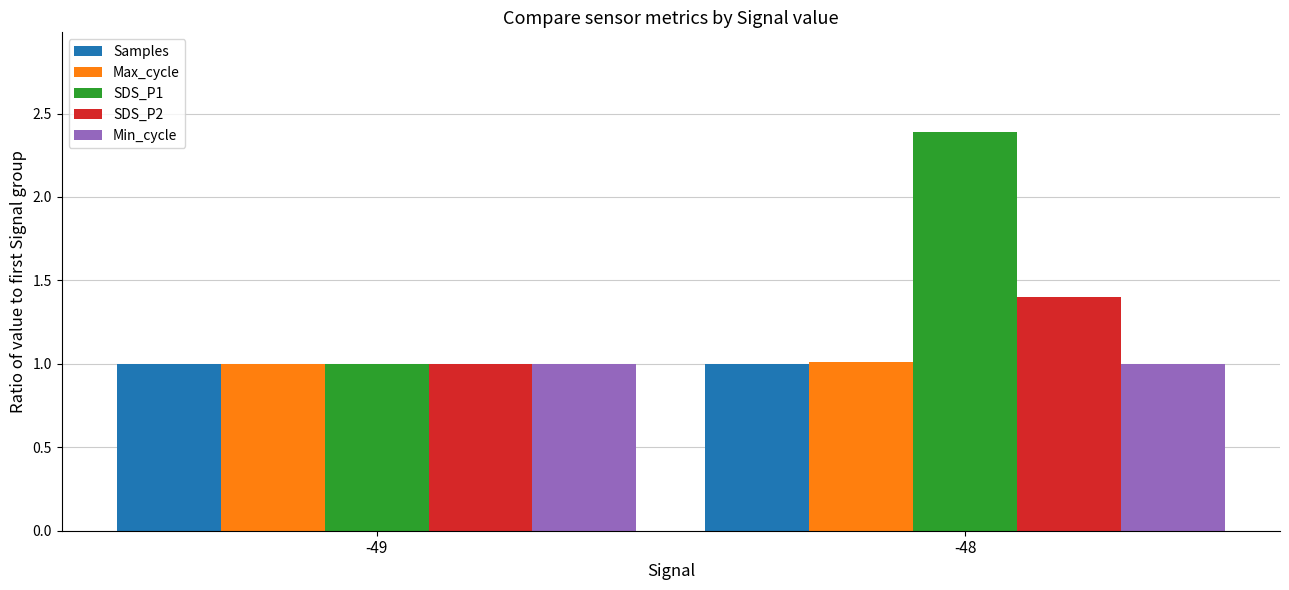

How many bars are there in total?

10